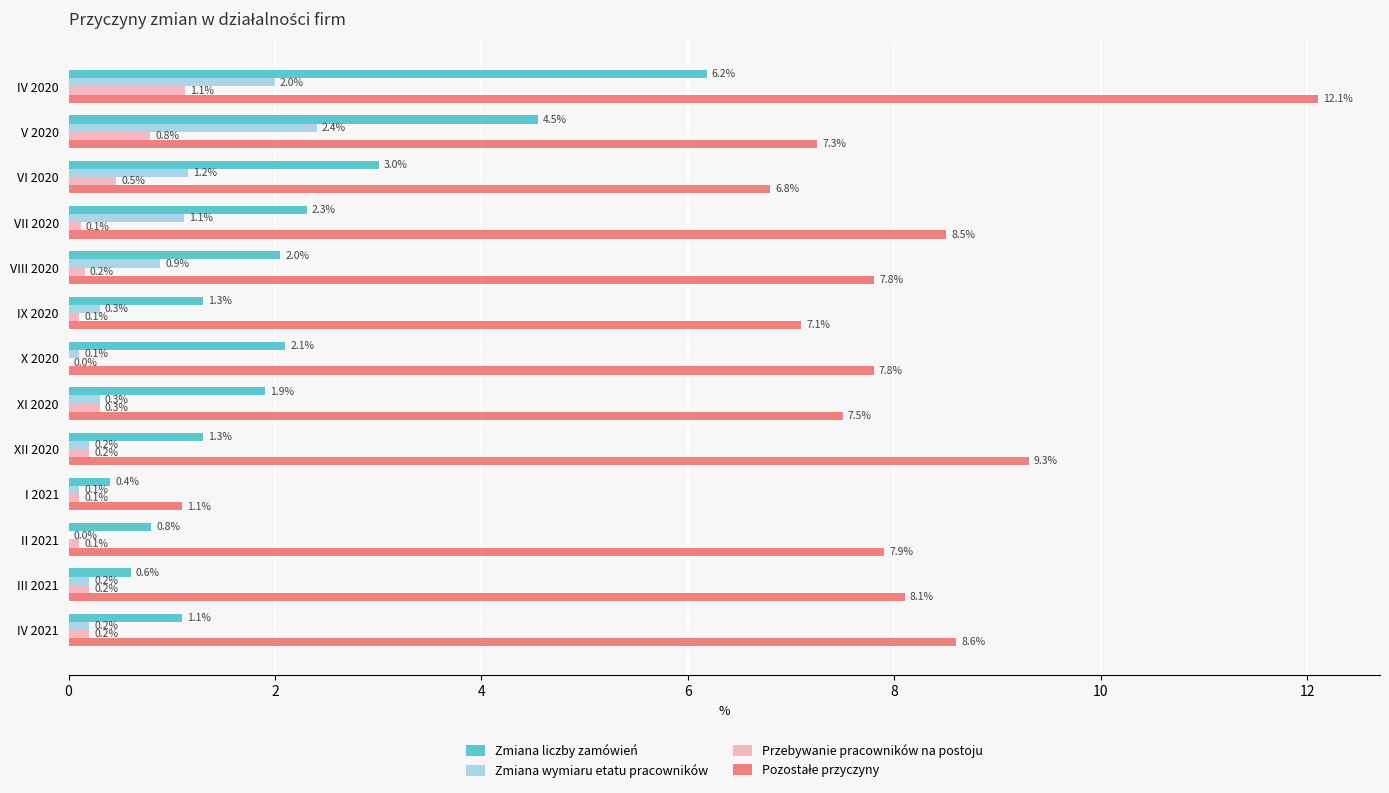

Read the Przebywanie pracowników na postoju value at V 2020.

0.8